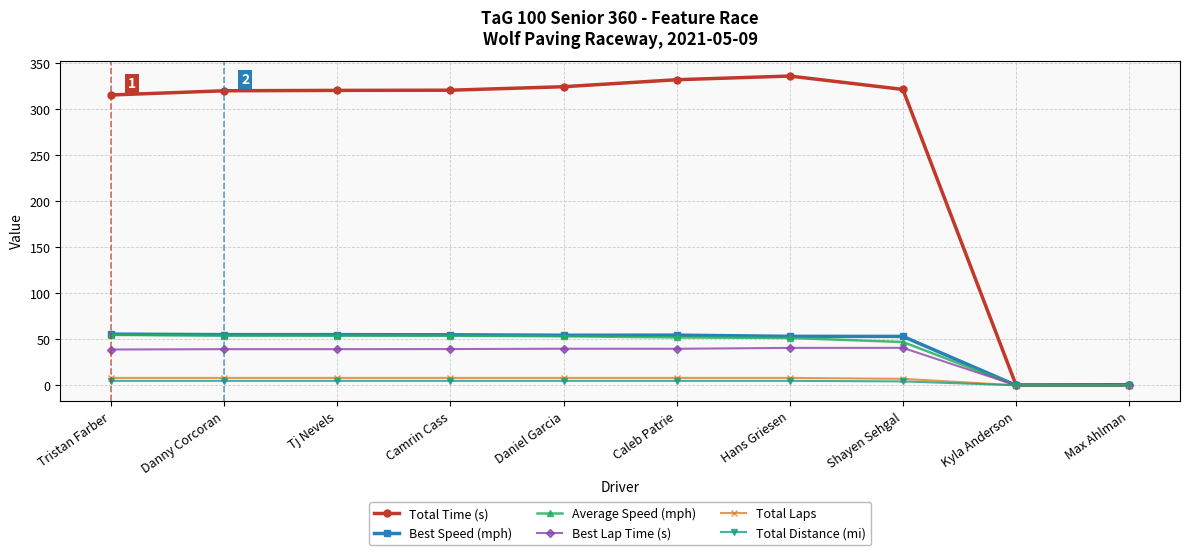

At which label is Total Time (s) closest to 168?

Tristan Farber